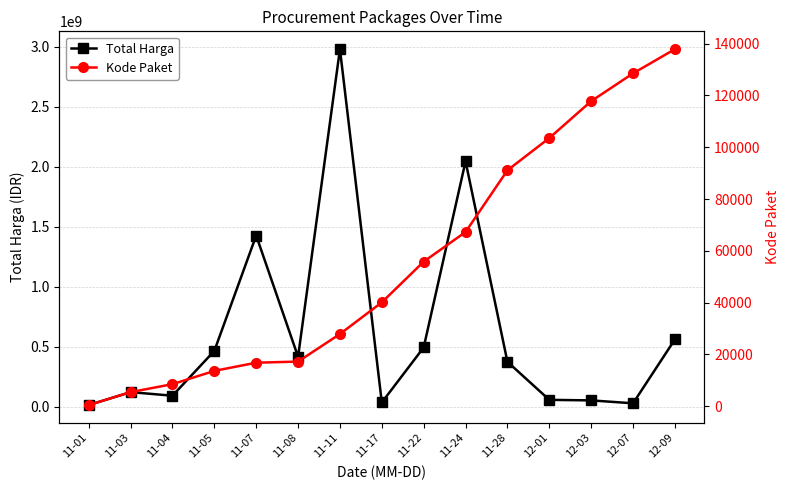

At which label does Kode Paket first exceed 40112?

11-22